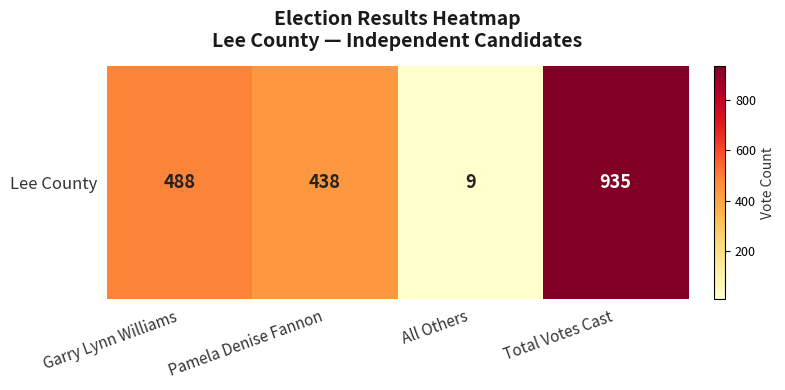

Rank the categories by value from lowest to highest.

All Others, Pamela Denise Fannon, Garry Lynn Williams, Total Votes Cast